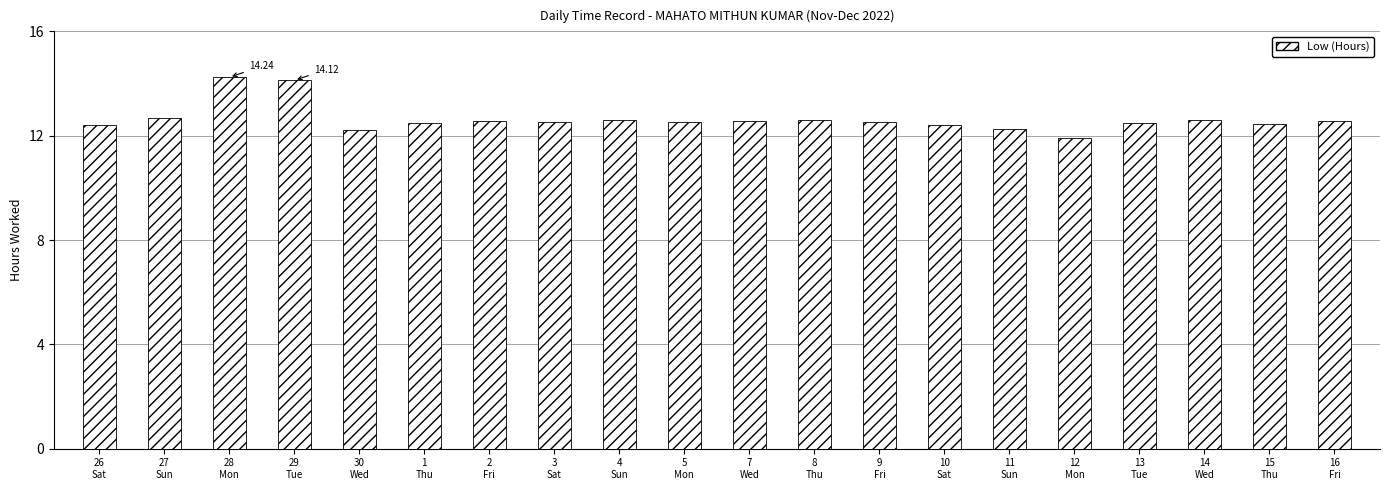

What is the change in value from 7
Wed to 9
Fri?

-0.1